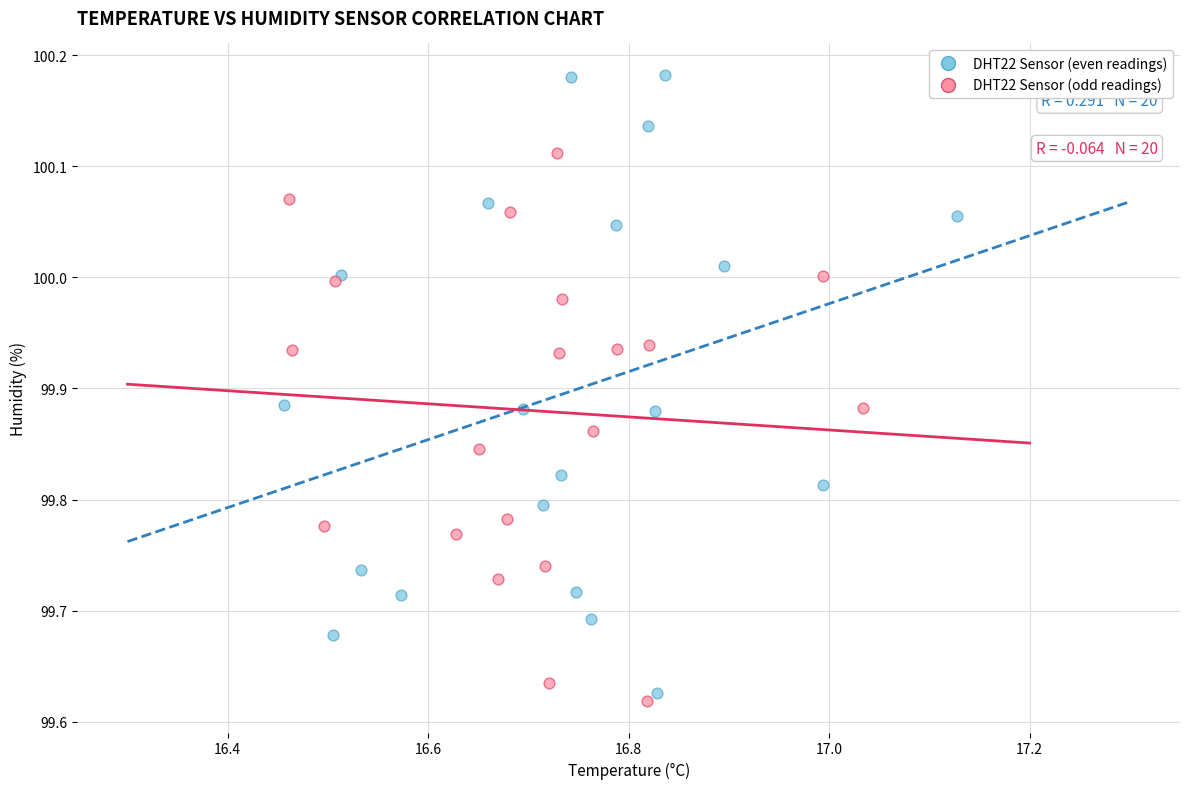

Which series has the widest spread of Y values?

DHT22 Sensor (even readings)